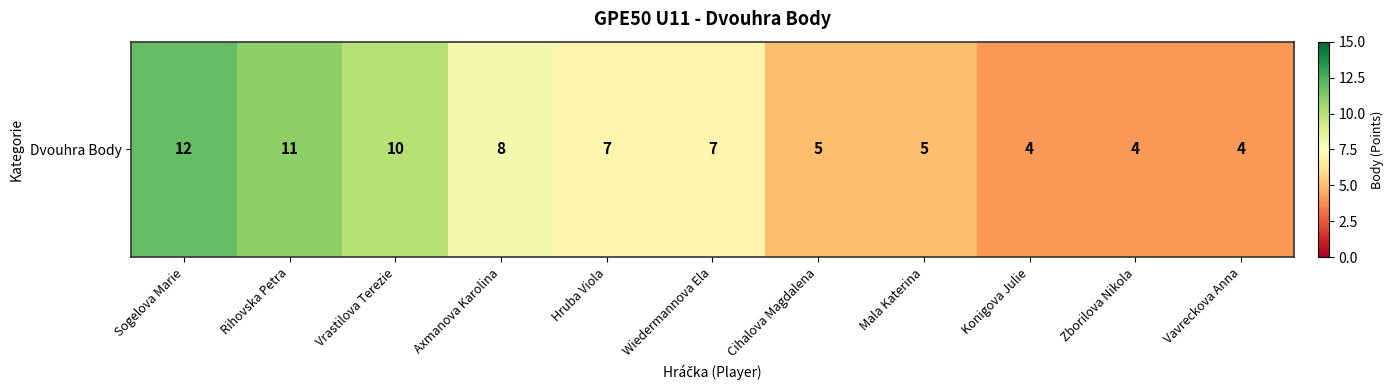

What is the difference between the values at Cihalova Magdalena and Hruba Viola?

2